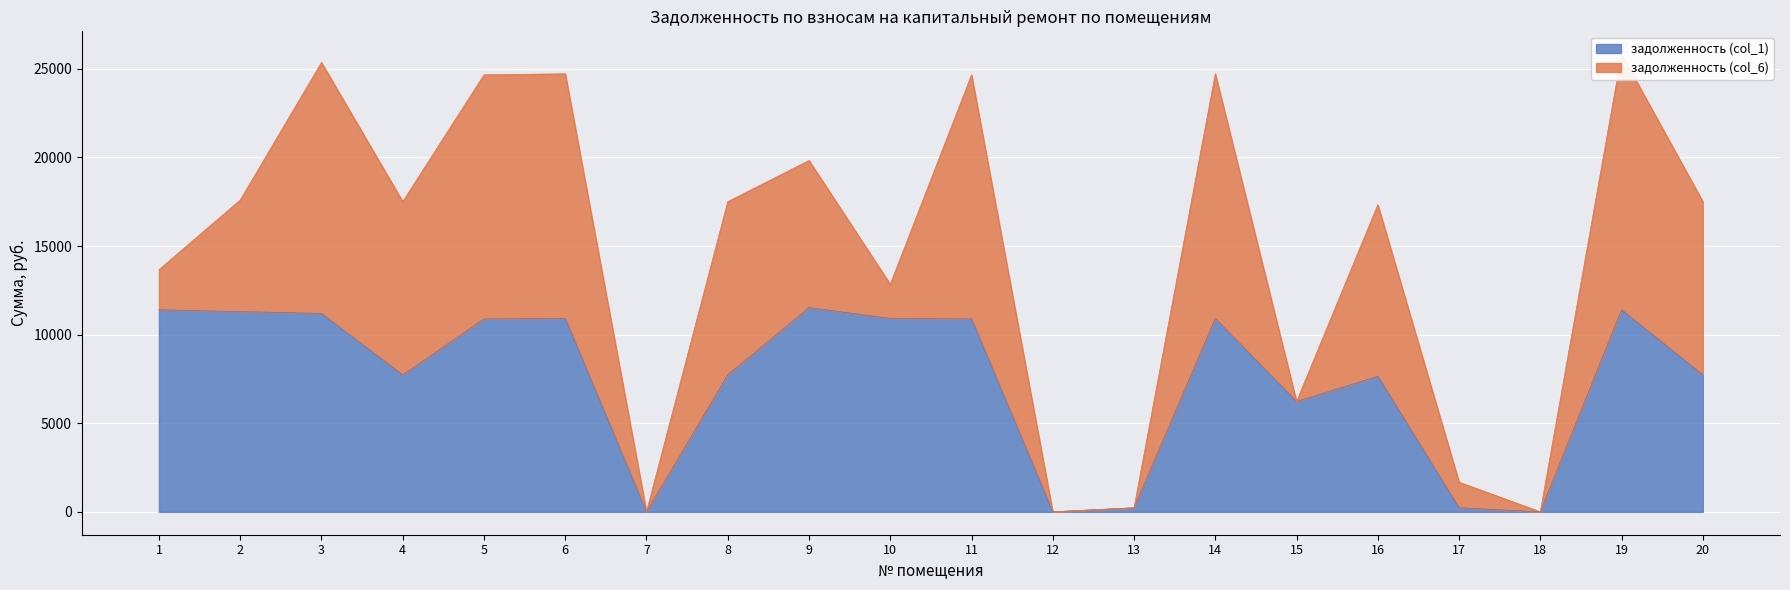

Reading left to right, list all the values displayed in this chart.

11401.9	11299.2	11196.5	7729.7	10888.3	10914.0	0.0	7729.7	11530.3	10914.0	10888.3	0.0	229.5	10914.0	6224.0	7652.6	229.5	1.9	11401.9	7729.7